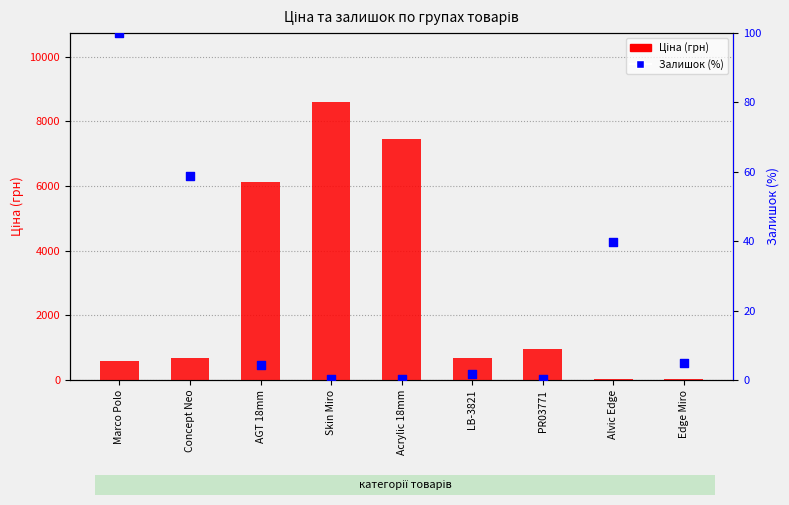

Which series contains the lowest Y value?

Залишок (%)